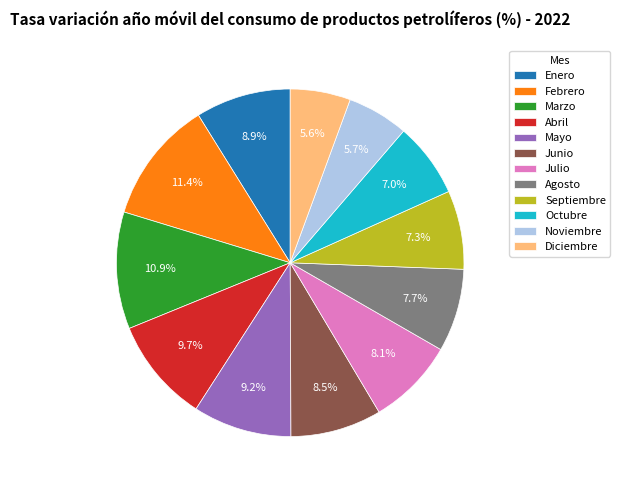

What percentage is the Enero slice, to the nearest percent?

9%